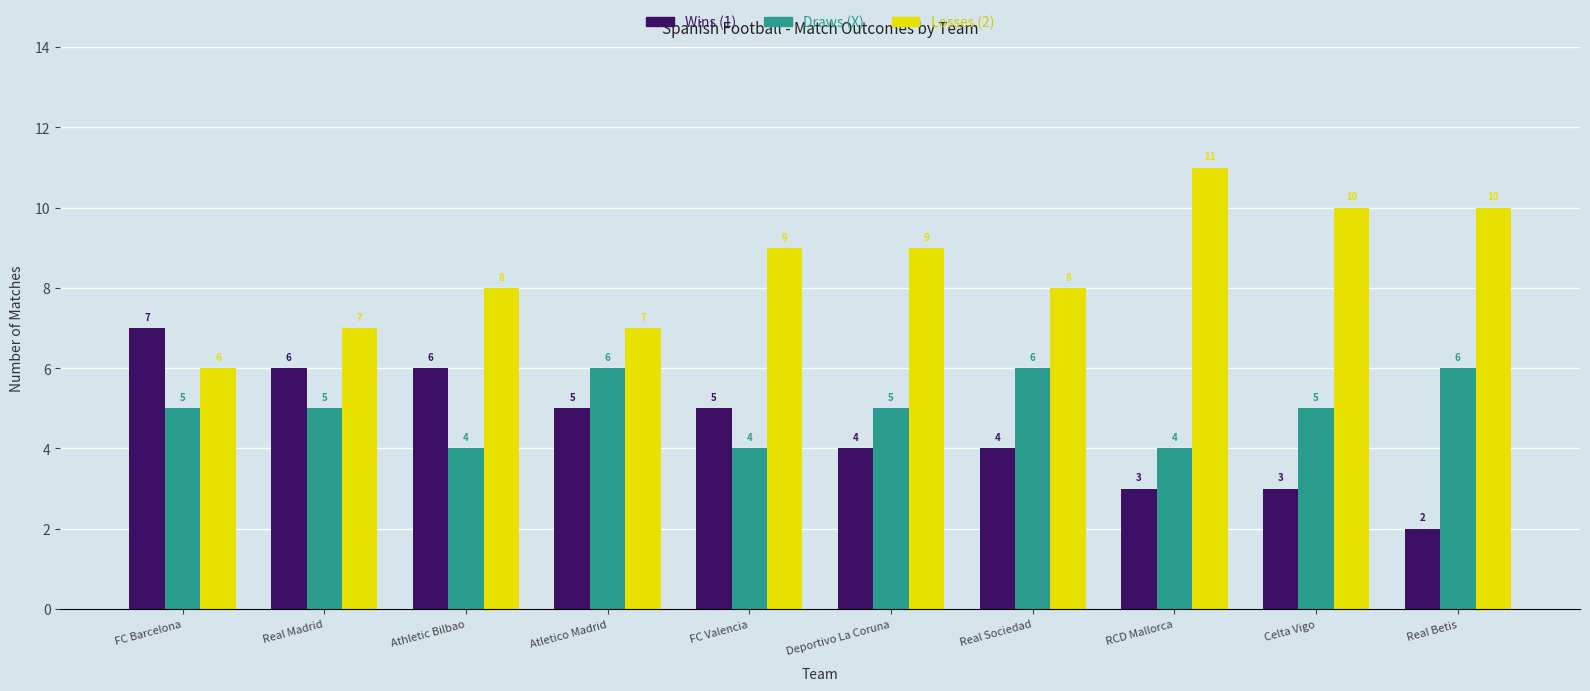

What is the greatest value displayed?

11